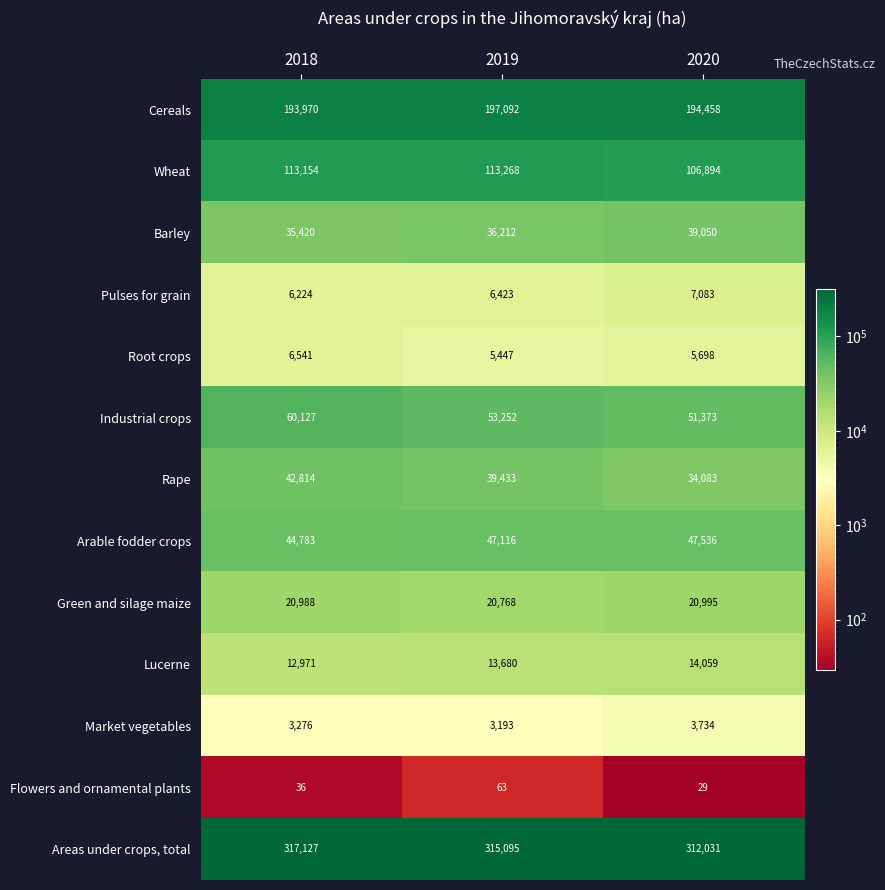

Which series has the widest spread of values?

Industrial crops